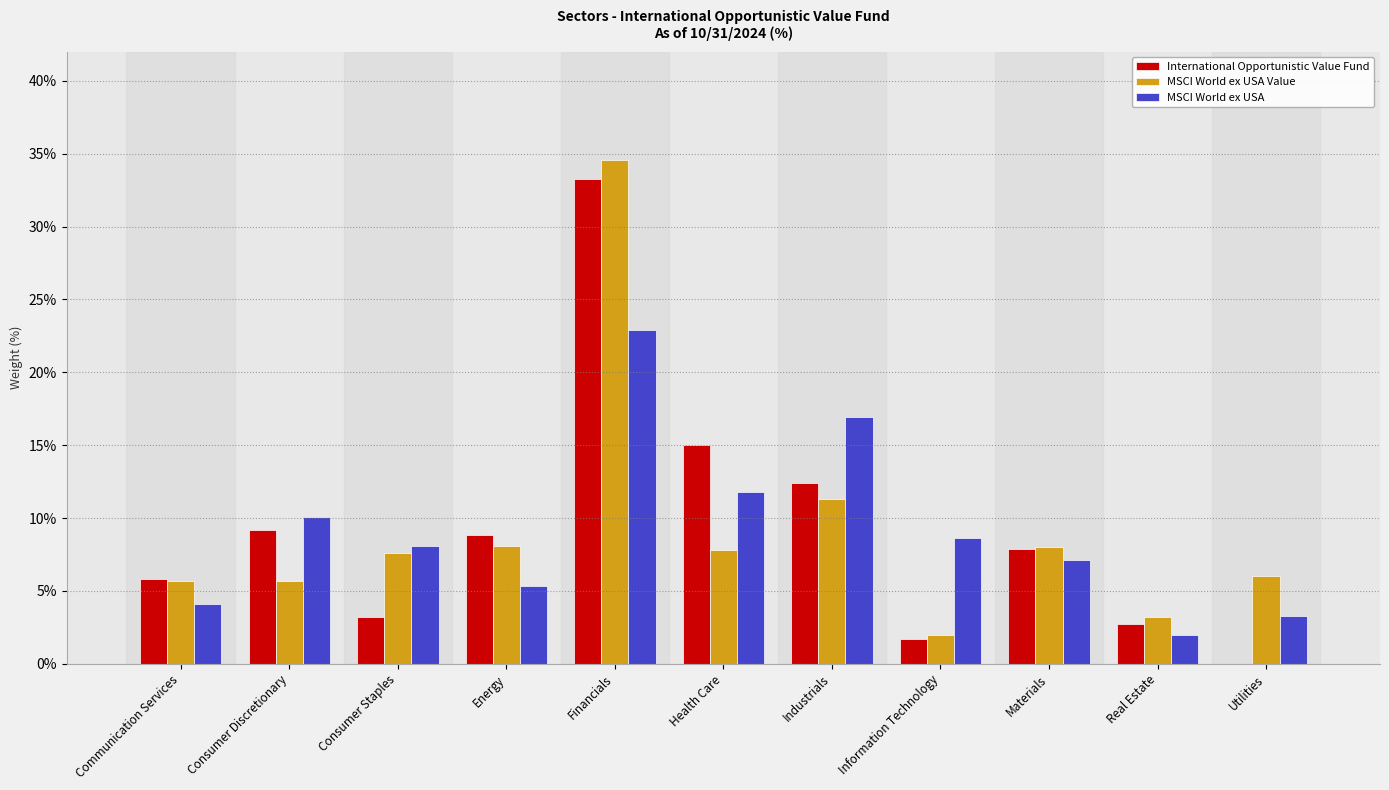

What is the sum of the International Opportunistic Value Fund values at Real Estate and Industrials?

15.1